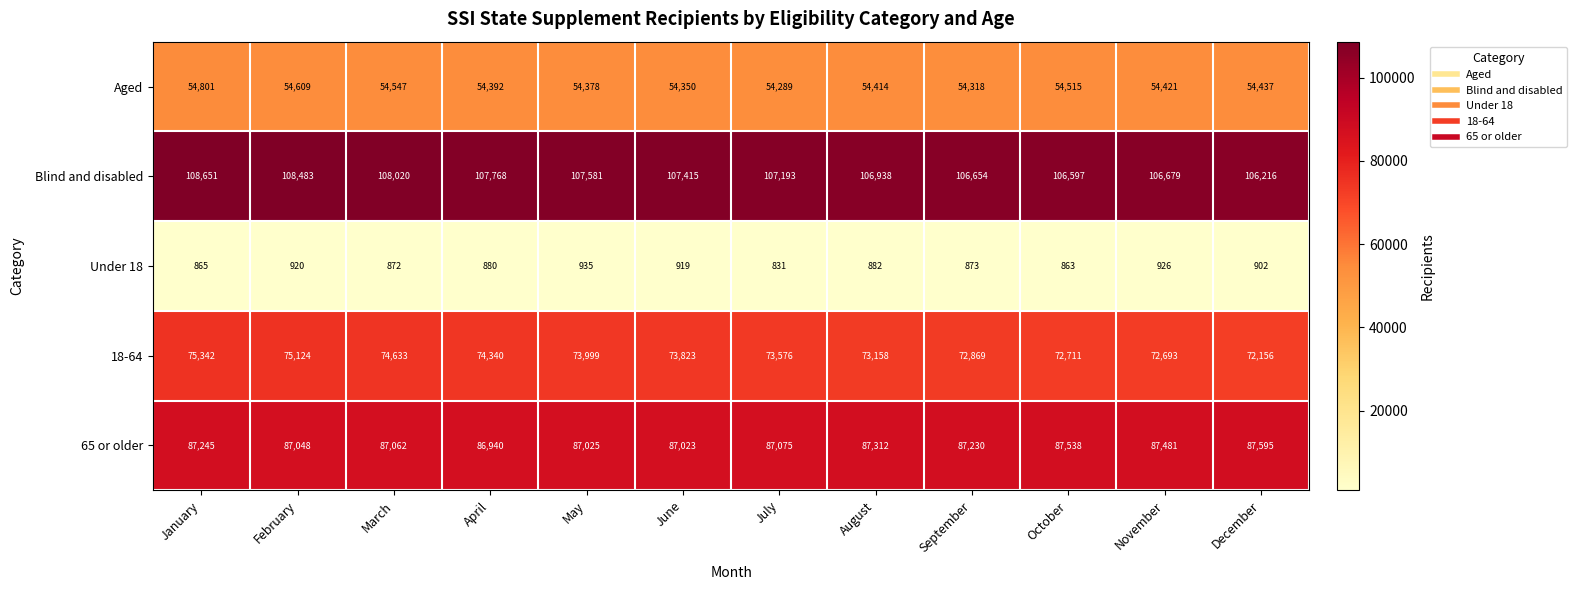

How many series are shown in this chart?

5